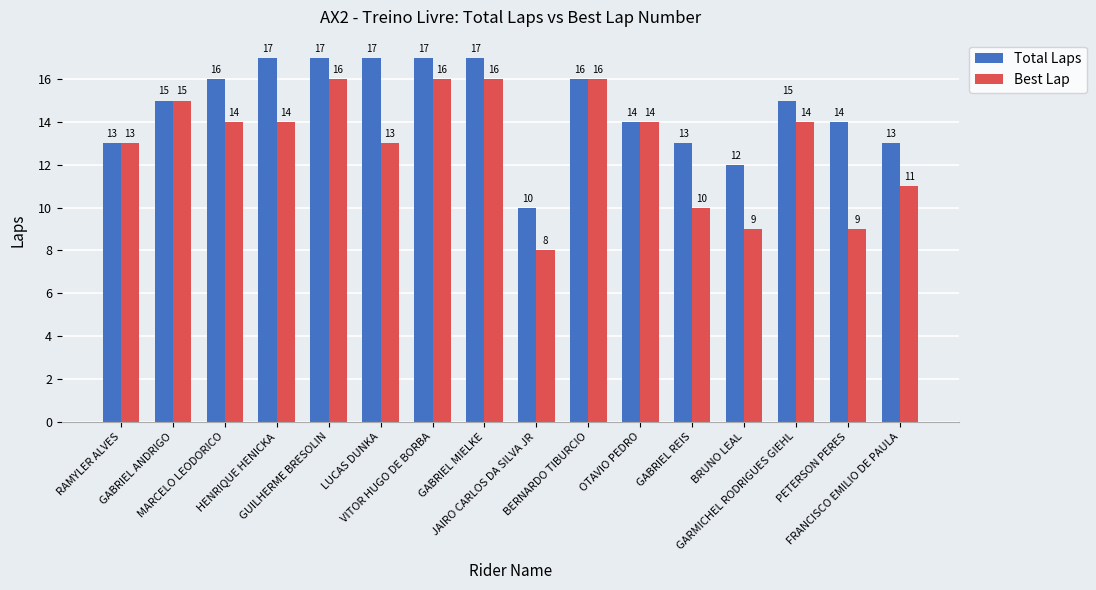

Rank the series by their average value, from lowest to highest.

Best Lap, Total Laps